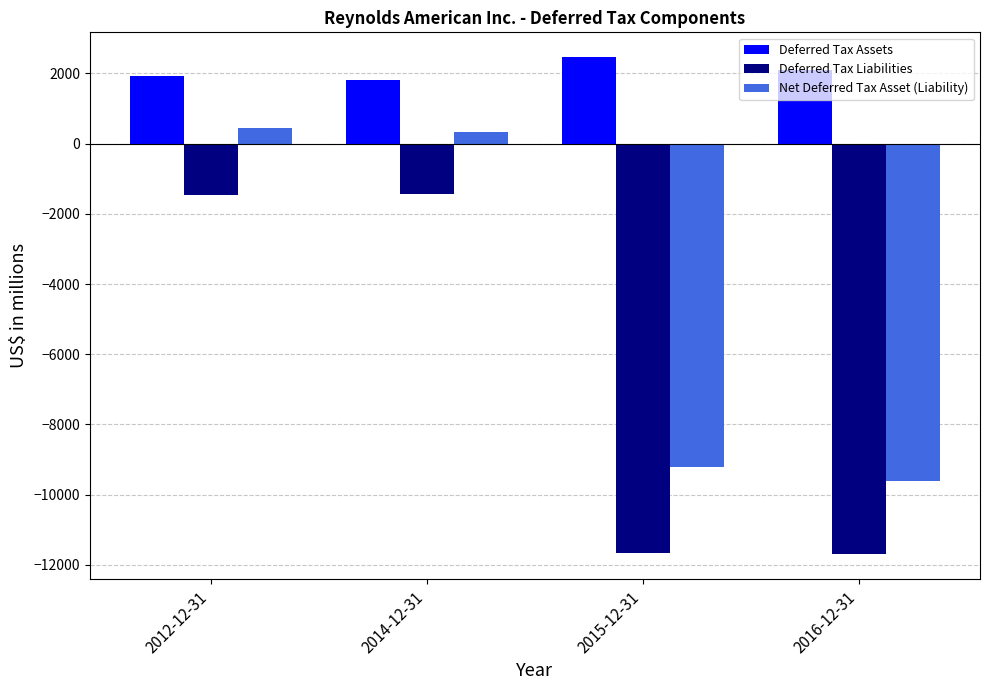

At which label does Deferred Tax Liabilities first exceed -1451?

2014-12-31